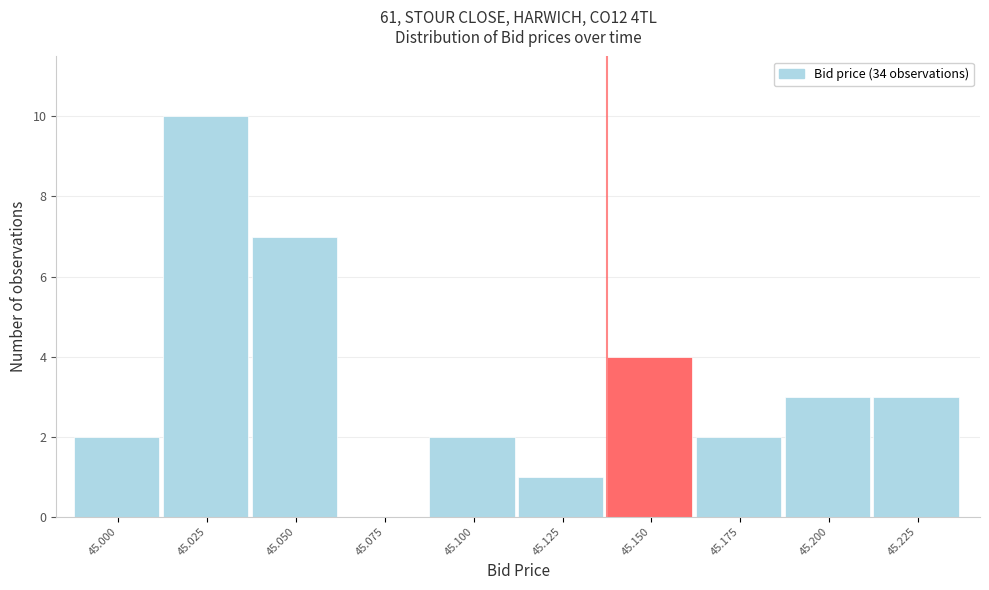

Reading left to right, list all the values displayed in this chart.

45.000=2	45.025=10	45.050=7	45.075=0	45.100=2	45.125=1	45.150=4	45.175=2	45.200=3	45.225=3